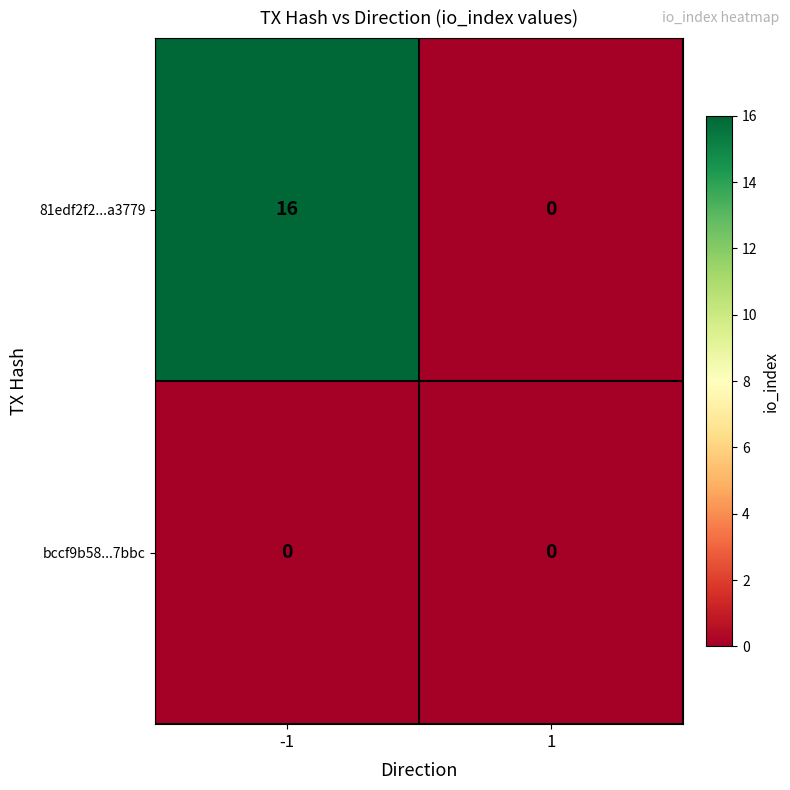

What is the approximate value of 81edf2f2...a3779 at -1?

16